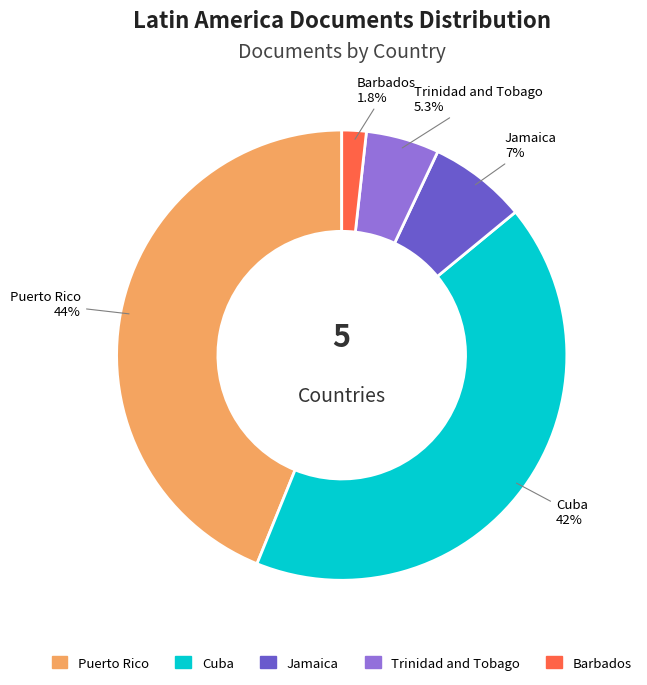

What is the largest slice in the pie chart?

Puerto Rico